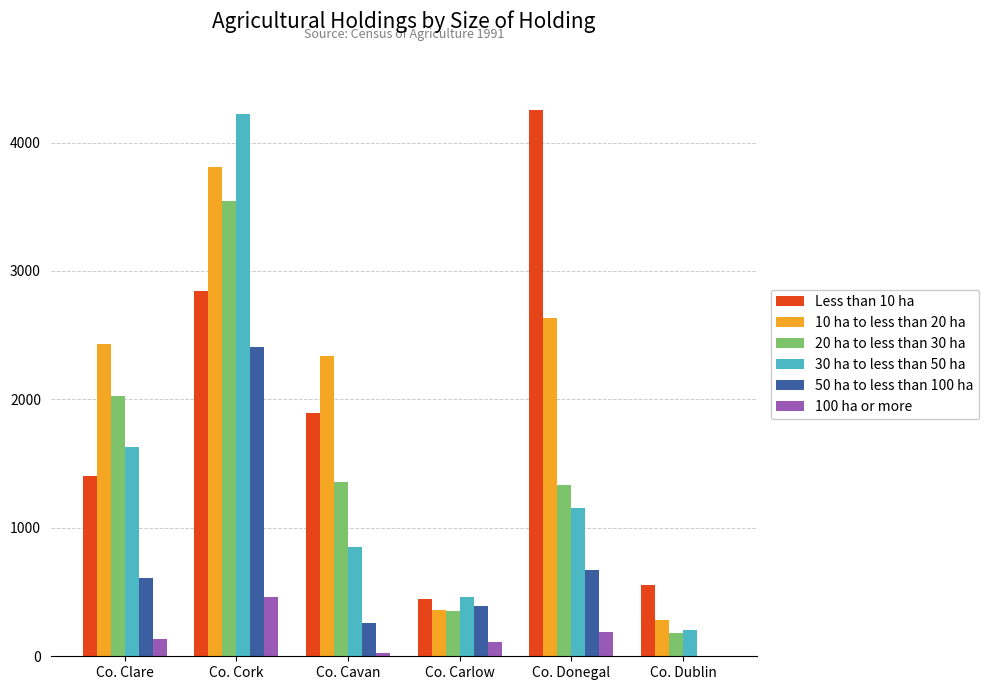

Count the number of data series in this chart.

6